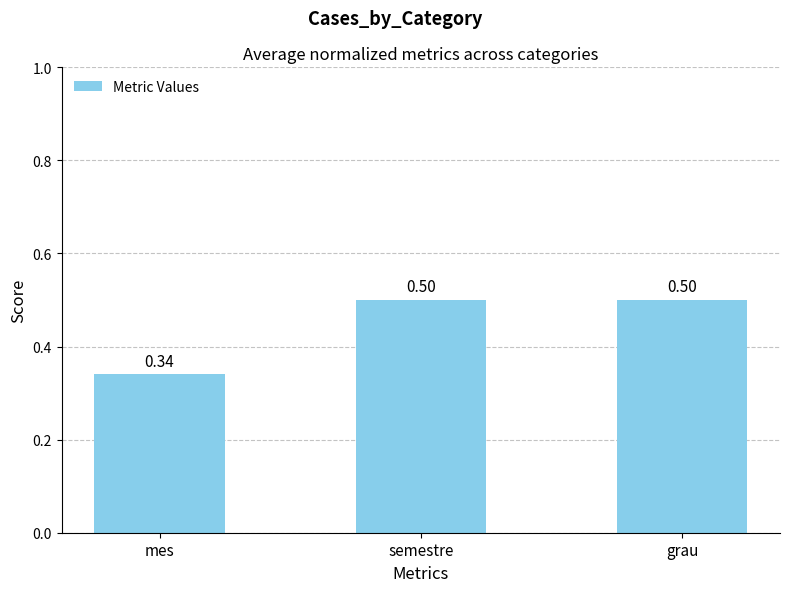

At which label is the value closest to 0?

mes